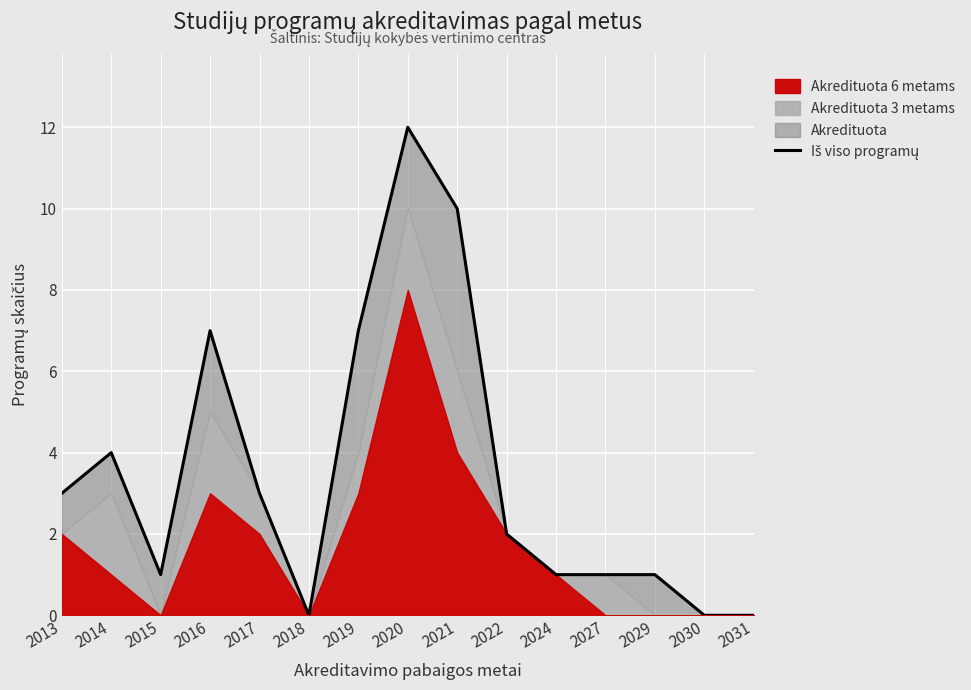

At which category does the data reach its first local peak?

2014